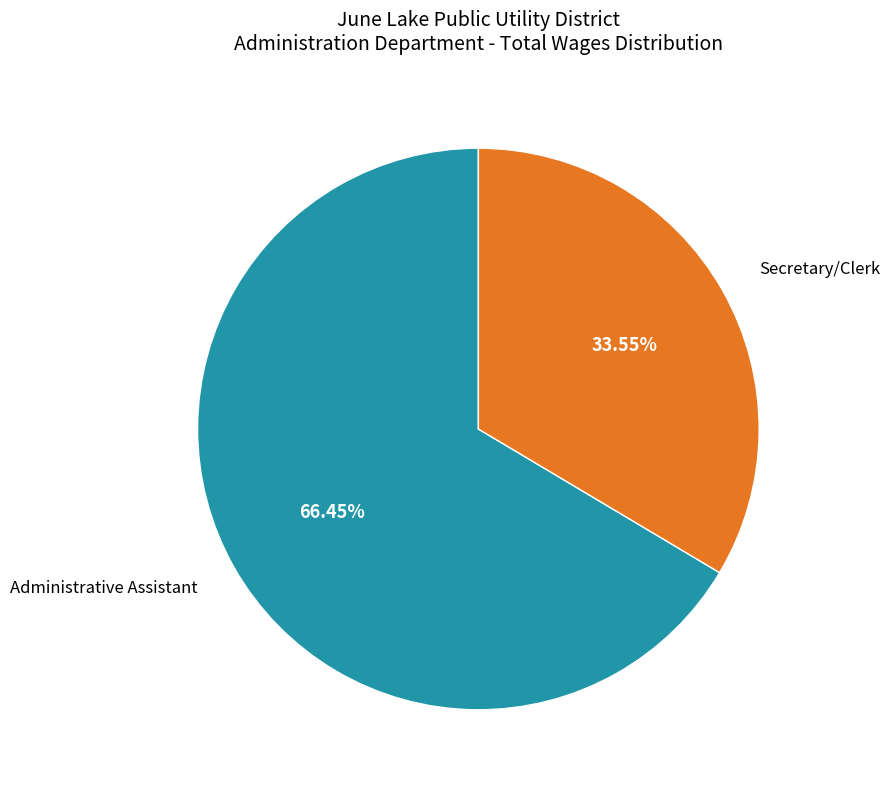

Which category has the biggest portion of the pie?

Administrative Assistant